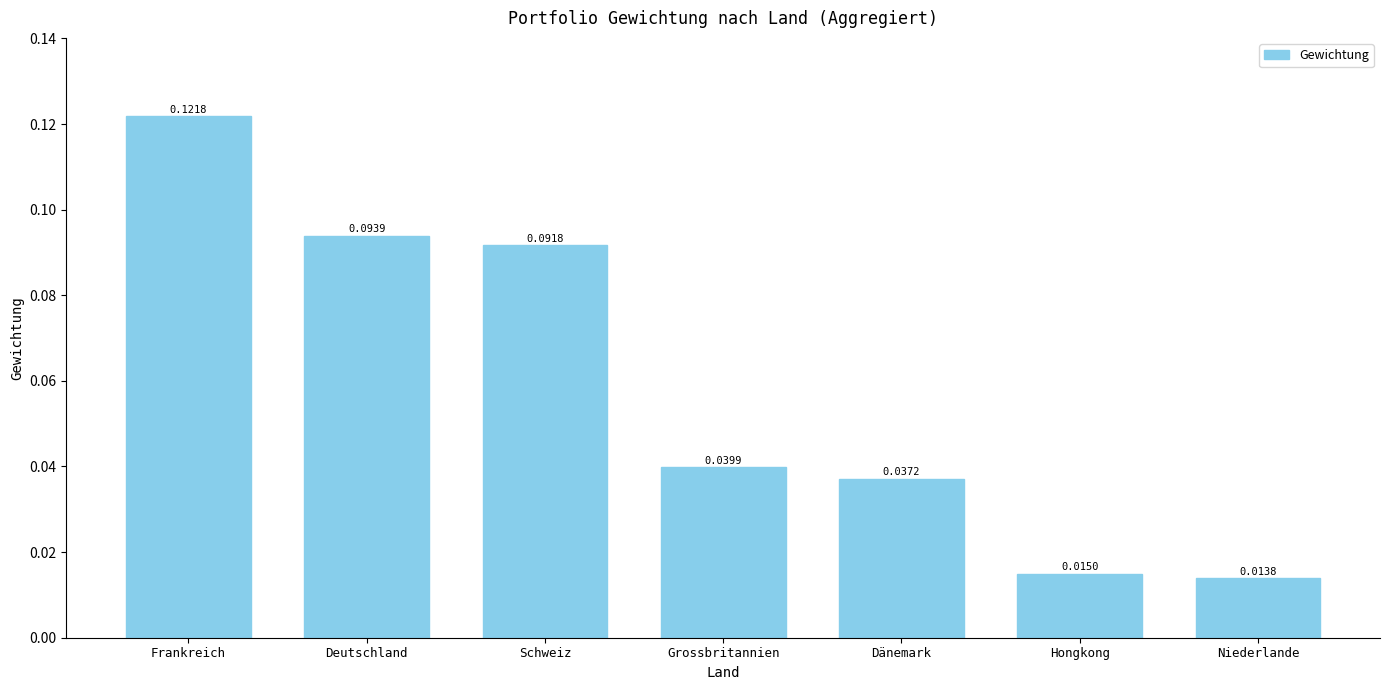

Does the chart contain any negative values?

No